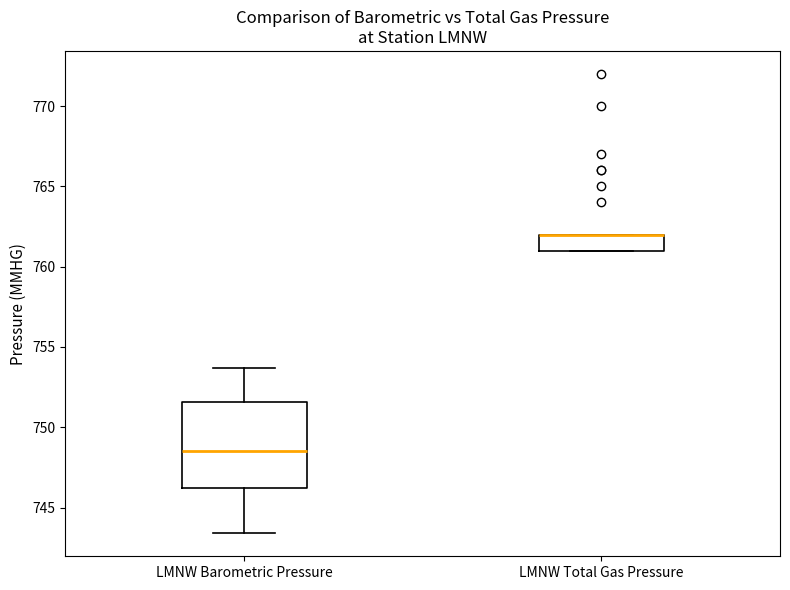

Which box is the tallest, from its lower edge to its upper edge?

LMNW Barometric Pressure